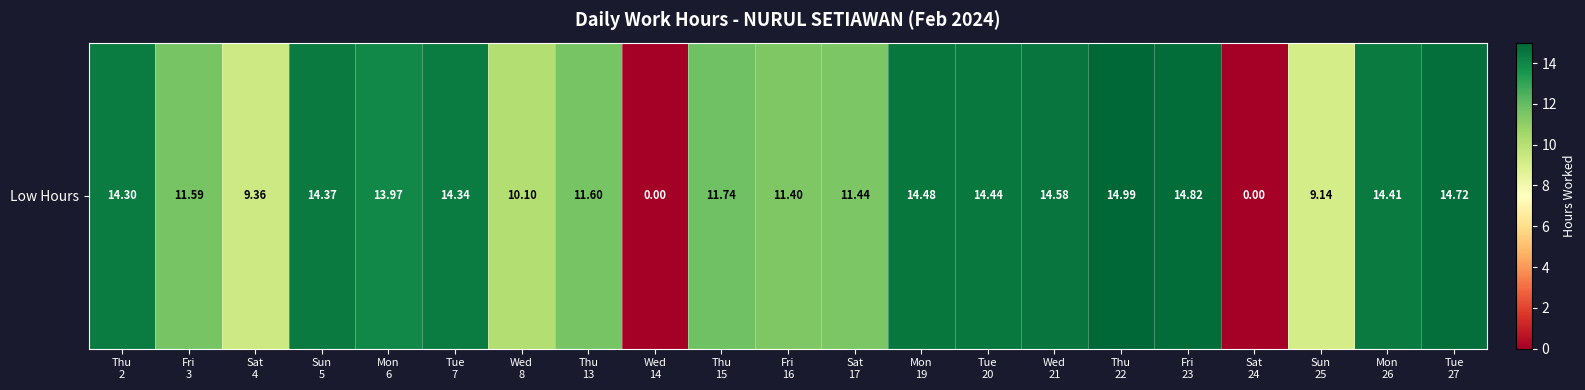

Count the number of values greater than 13.

11